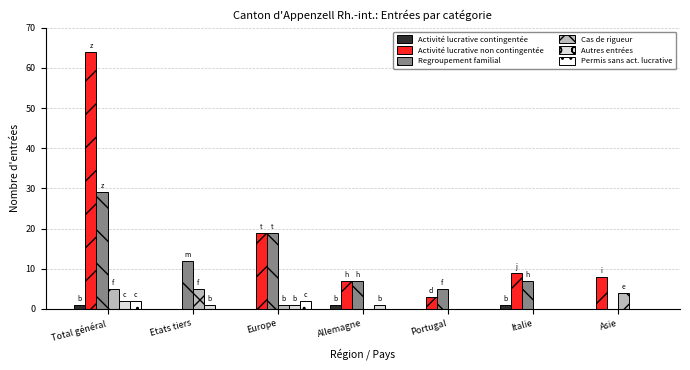

What is the sum of all Permis sans act. lucrative values?

4